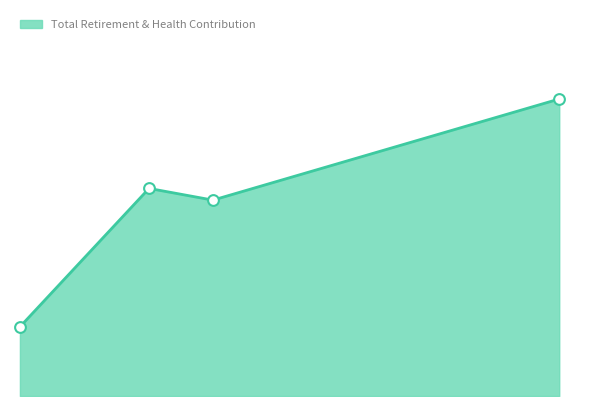

What is the change in value from Deputy City Manager to Exec Assistant To City Manager?

-17472